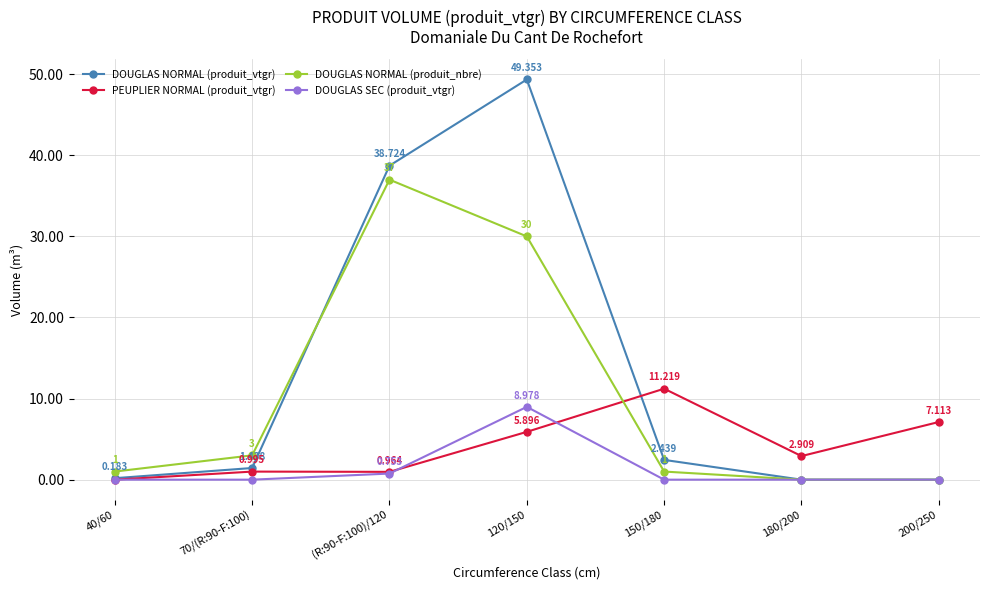

What is the label of the 5th point from the right?

(R:90-F:100)/120